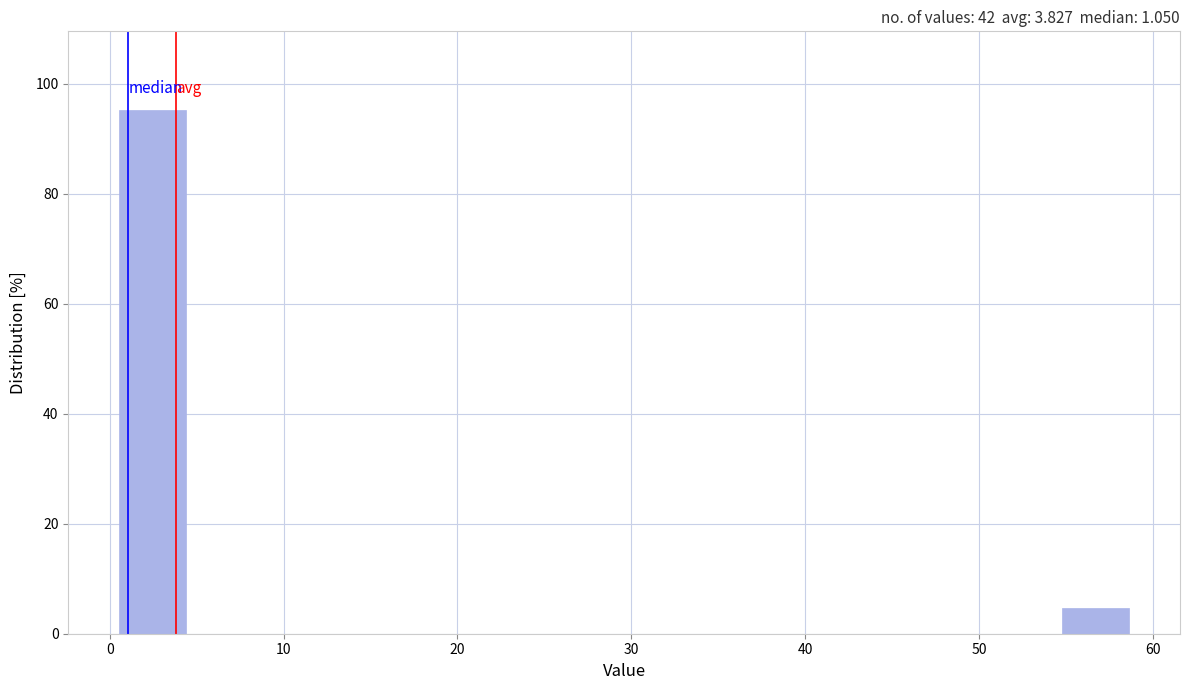

Around what value on the x-axis is the tallest bar? Give the approximate position of its centre, as read against the axis.

2